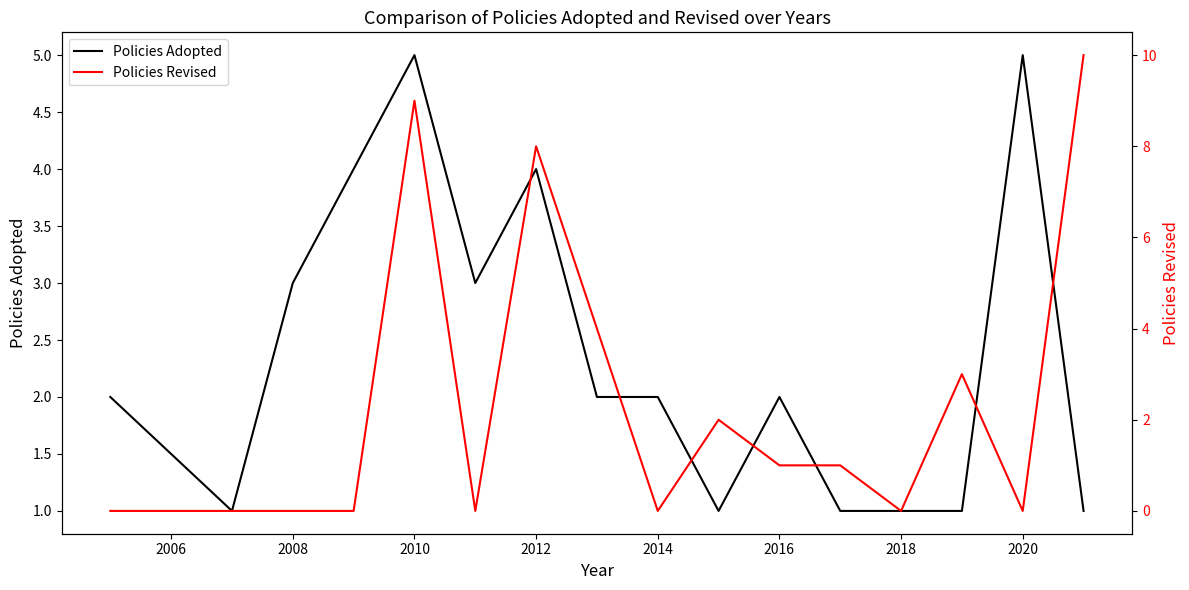

What is the lowest value of the Policies Adopted series?

1